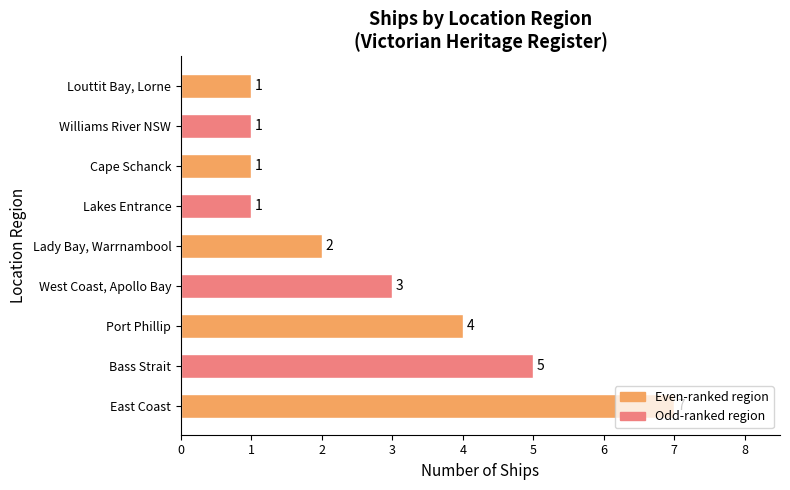

At which label is the value closest to 4?

Port Phillip